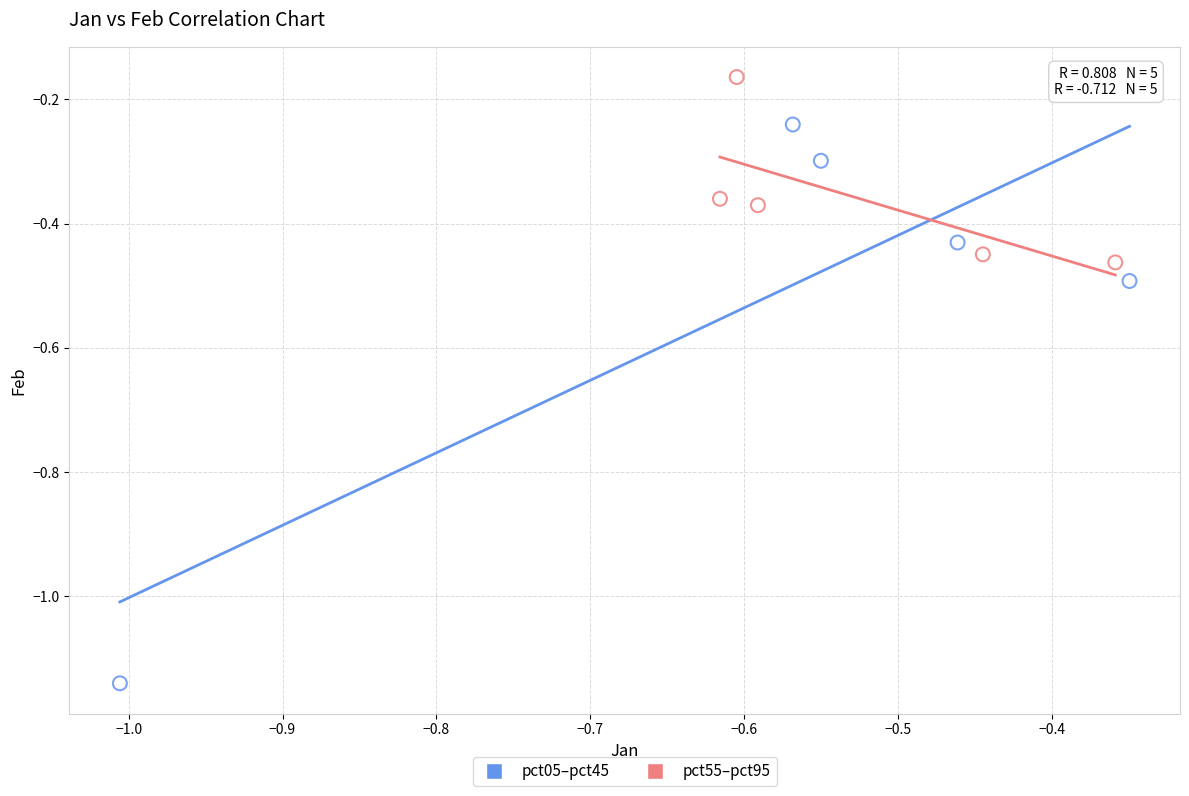

Which series has the widest spread of Y values?

pct05–pct45